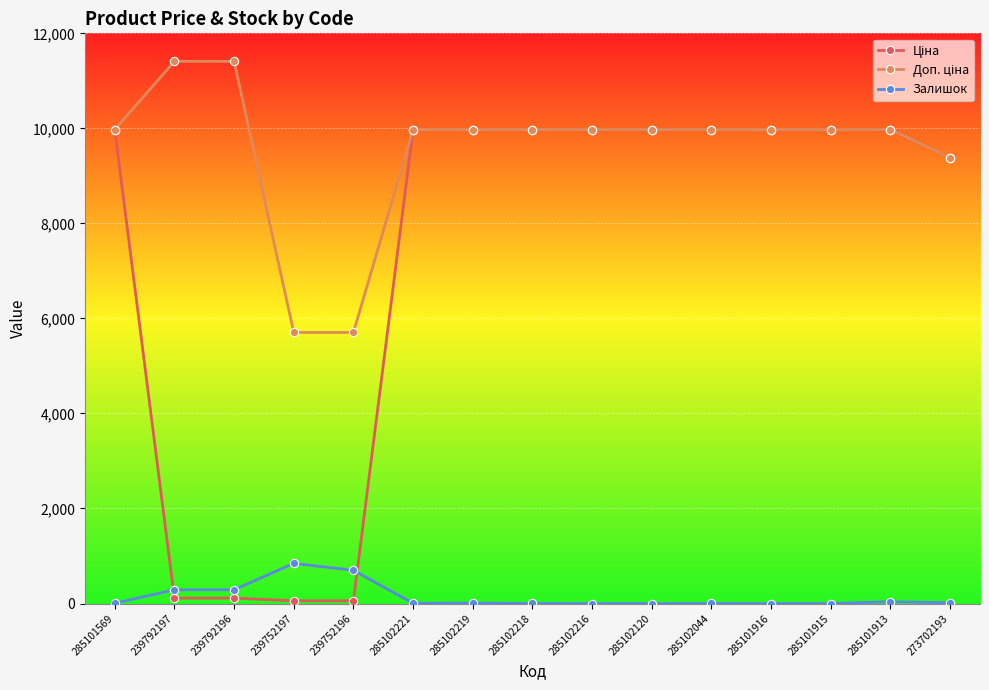

Count the number of categories in the chart.

15